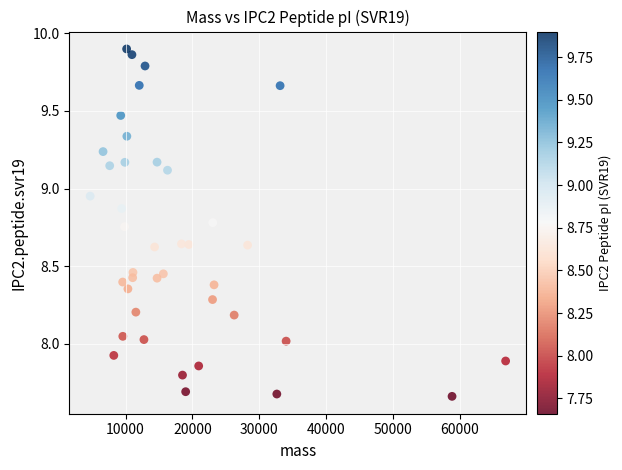

What is the range of X values (max minus min)?

62152.3